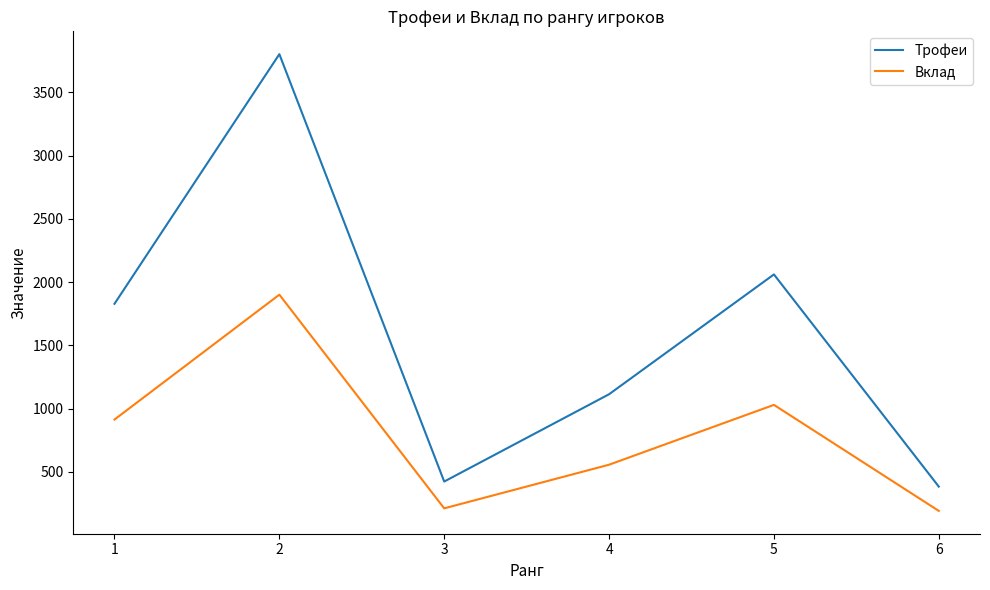

At which category is the sum across all series the highest?

2